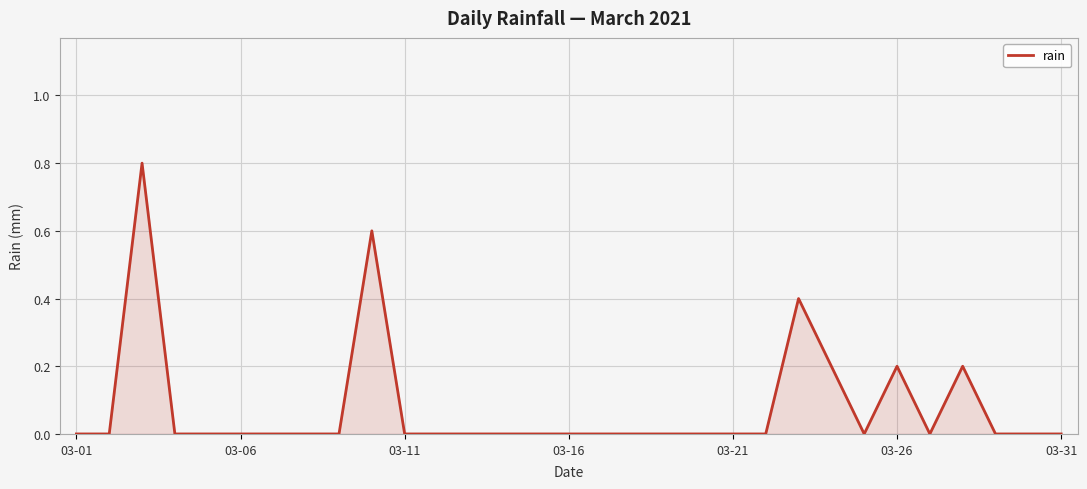

What is the difference between the maximum and second lowest values?

0.8